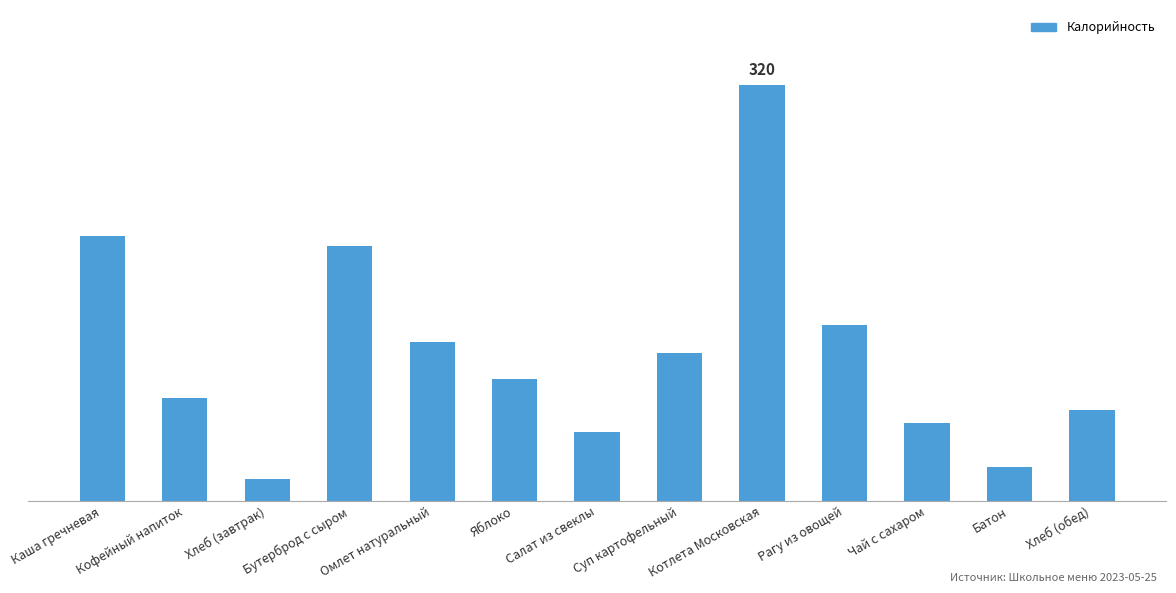

At which category does the chart reach its minimum across all series?

Хлеб (завтрак)